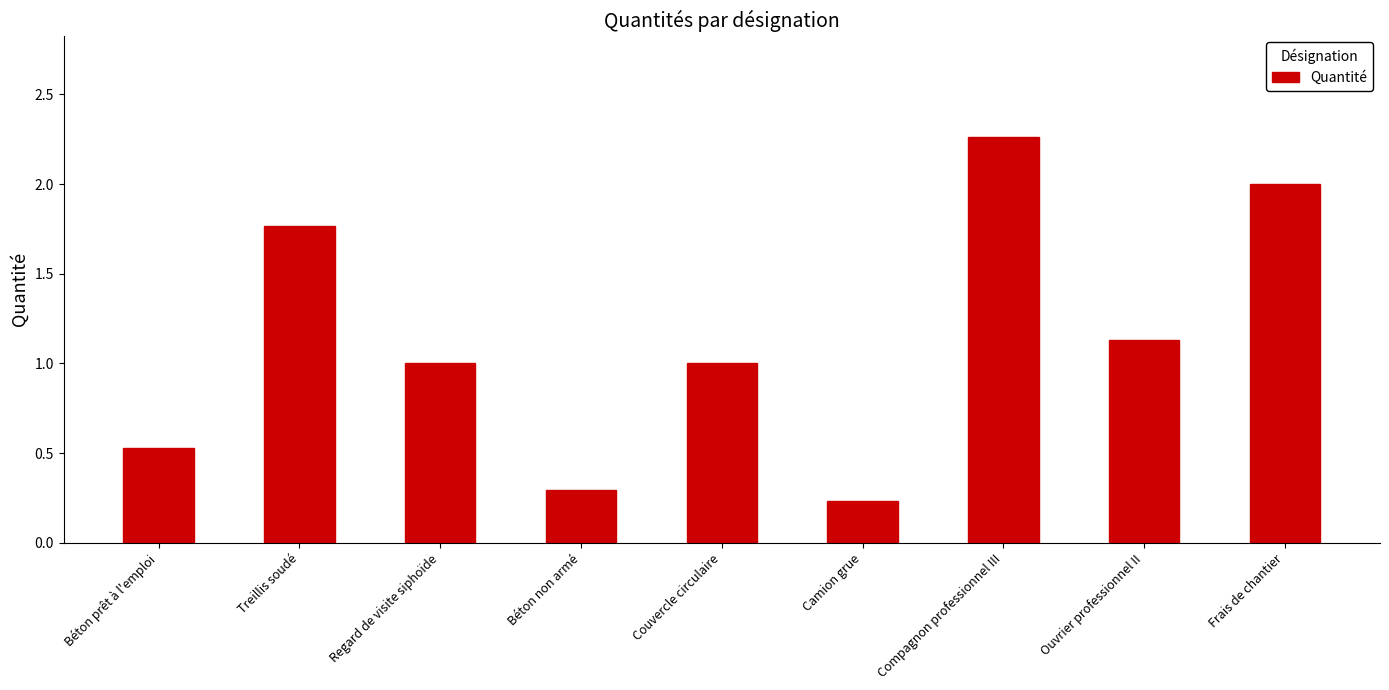

What is the sum of the values at Ouvrier professionnel II and Compagnon professionnel III?

3.4